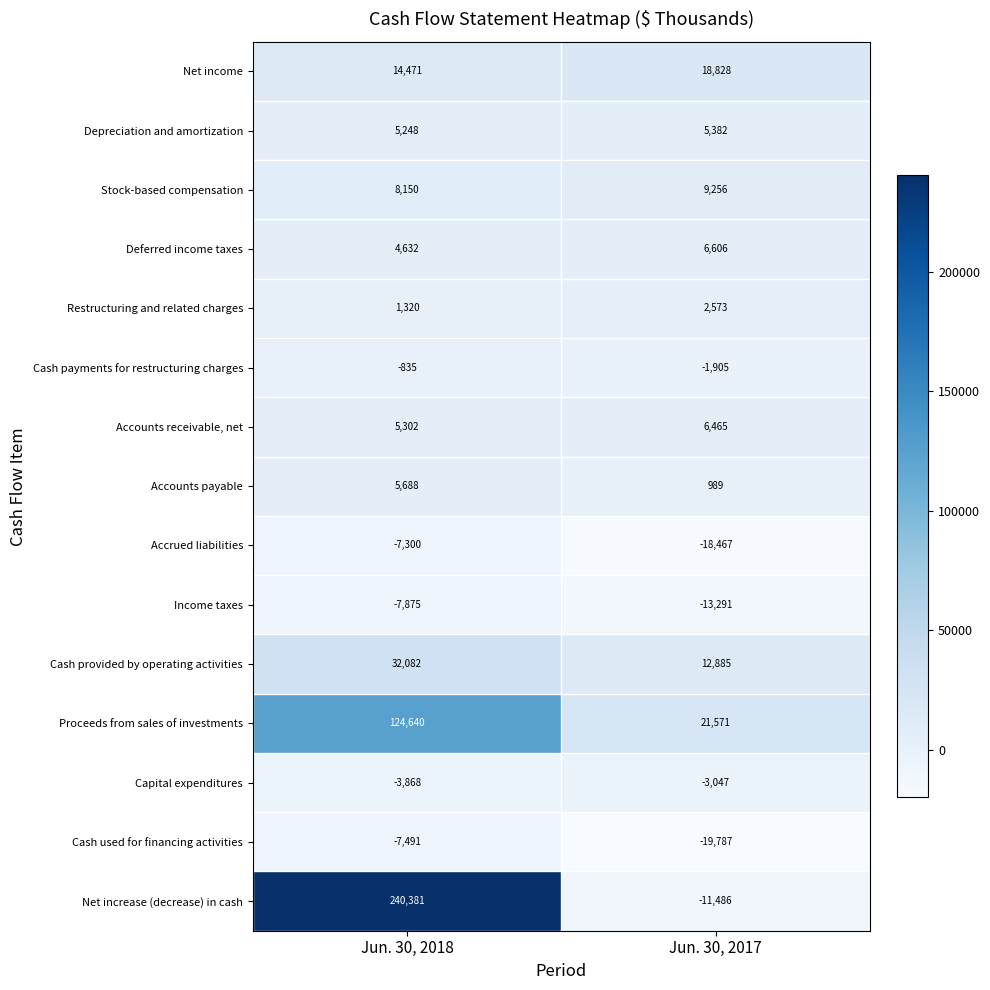

What is the maximum value for Net income?

18828